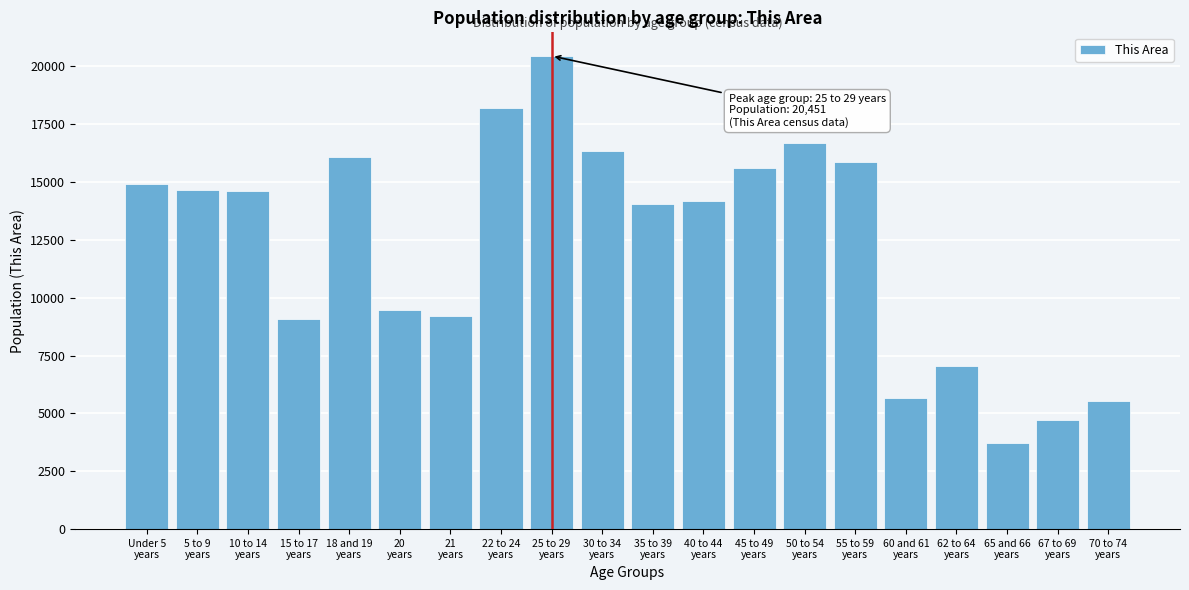

What is the value of the 18th bar from the left?

3741